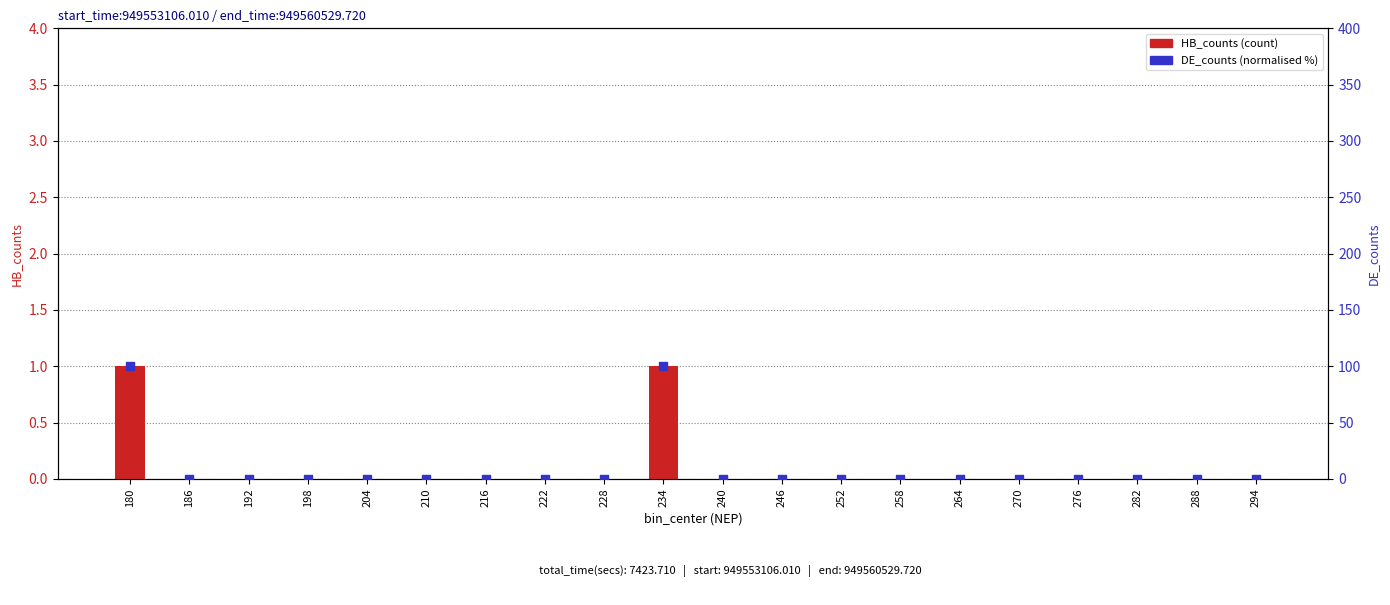

Which series reaches the maximum Y coordinate?

DE_counts